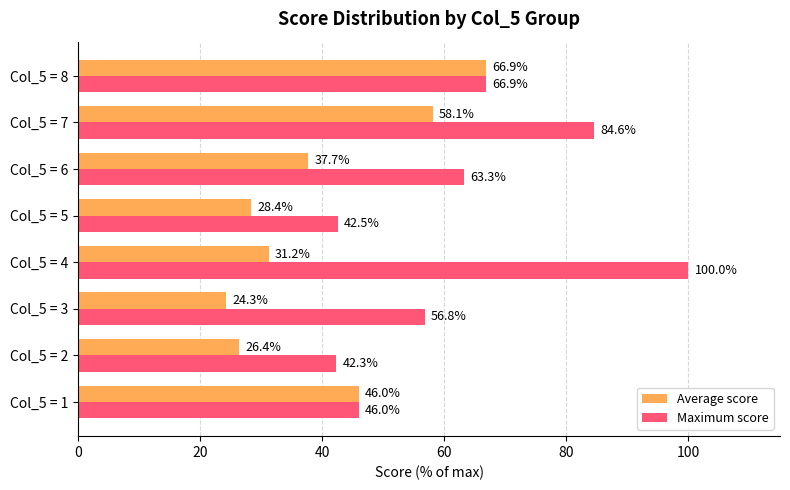

What is the difference between the maximum and second lowest values in the Maximum score series?

57.5